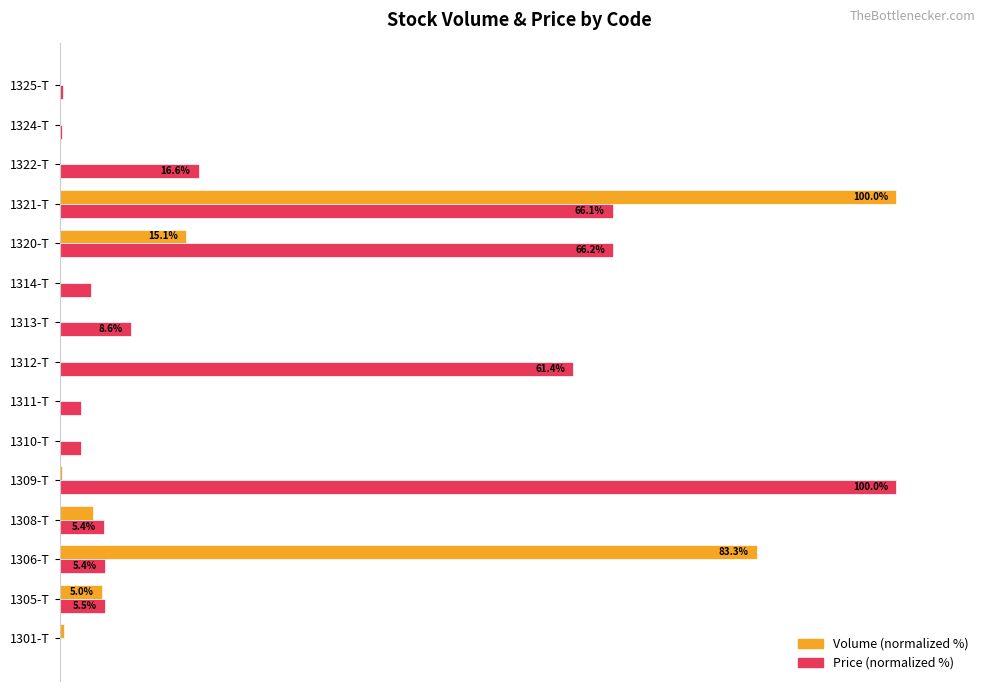

Rank the series by their average value, from lowest to highest.

Volume (normalized %), Price (normalized %)